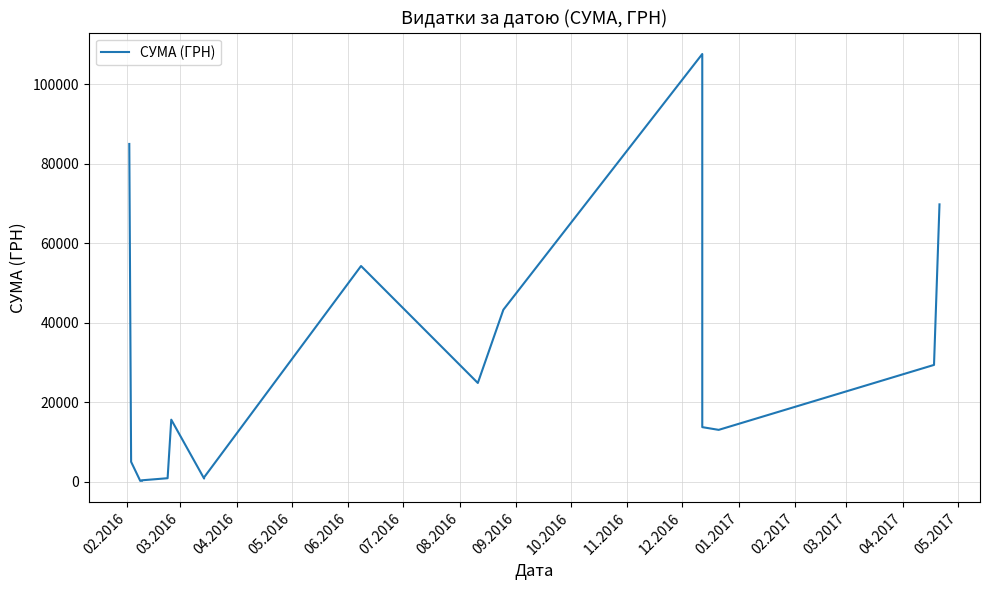

What is the average value?

27120.3